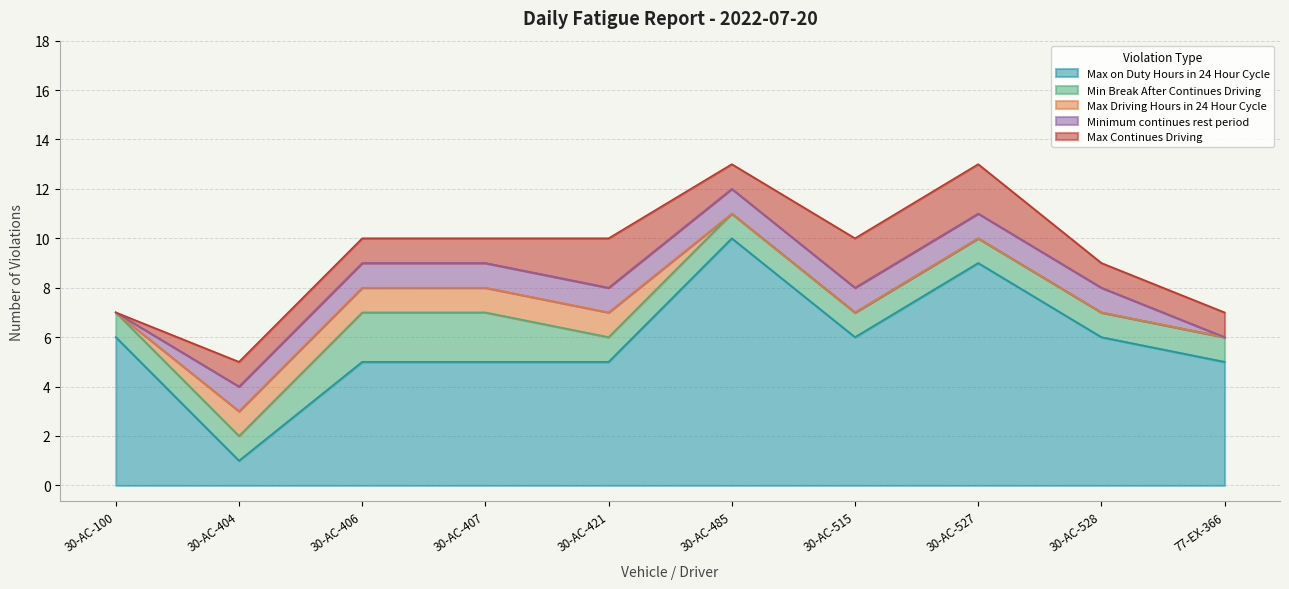

Does the chart display data point markers on the line(s)?

No